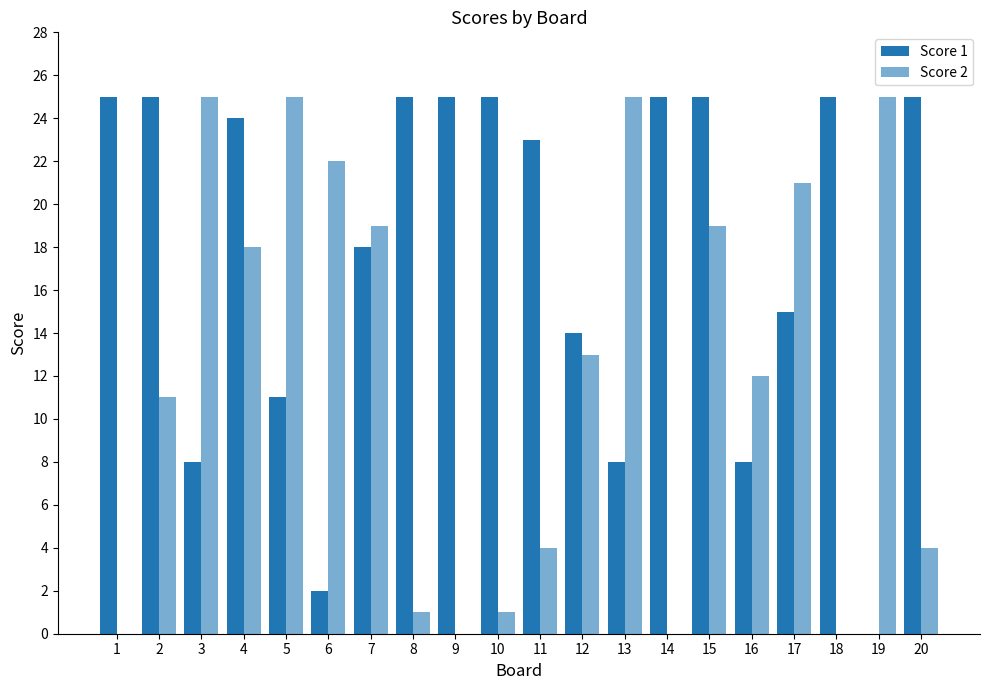

Rank the series by their average value, from highest to lowest.

Score 1, Score 2